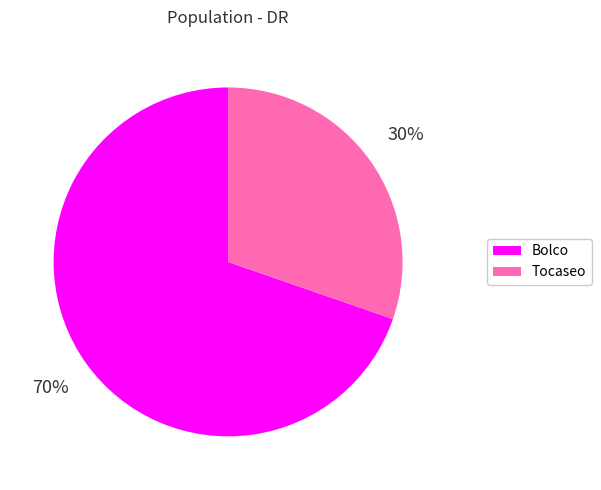

Is it true that Bolco is 76% of the pie?

False